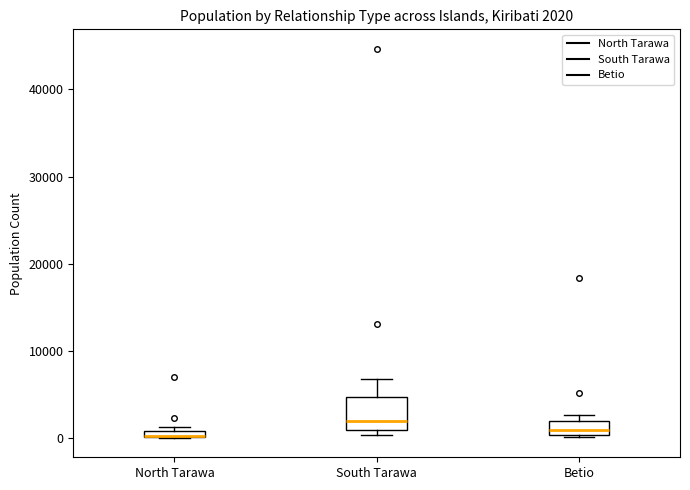

Comparing the boxes themselves (not the whiskers), which one is the tallest?

South Tarawa